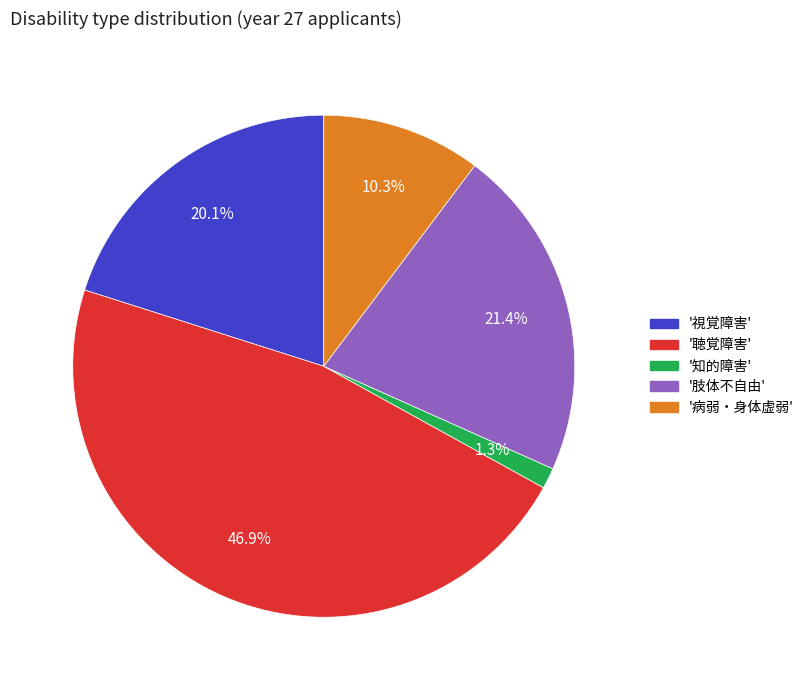

What is the smallest slice in the pie chart?

'知的障害'